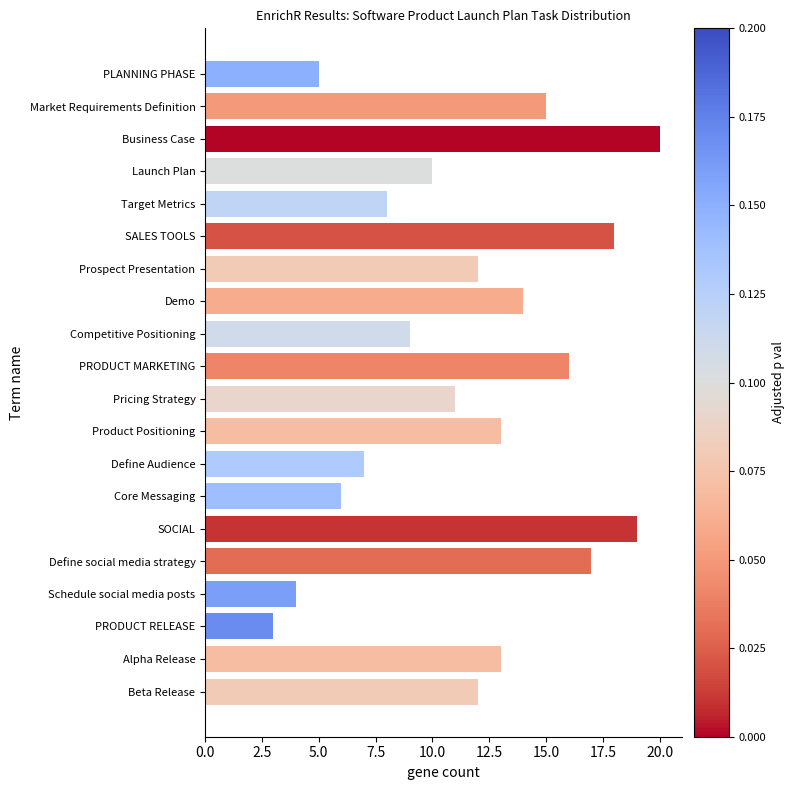

What value does the data have at Launch Plan?

10